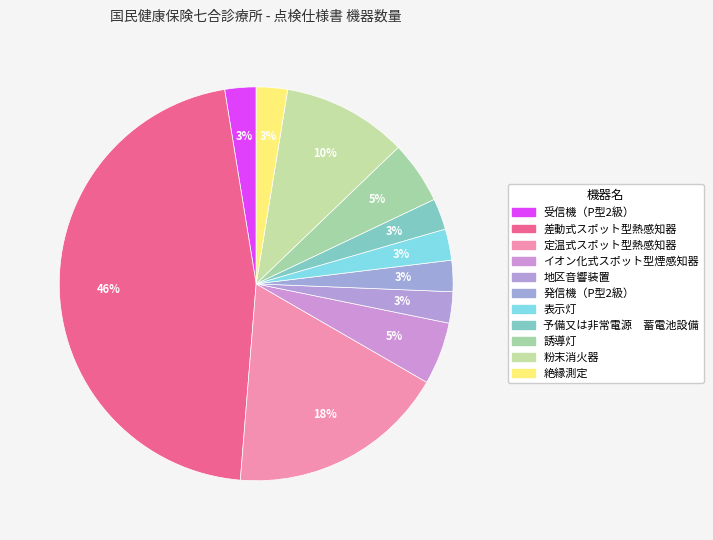

The 地区音響装置 slice represents 12% of the pie. True or false?

False